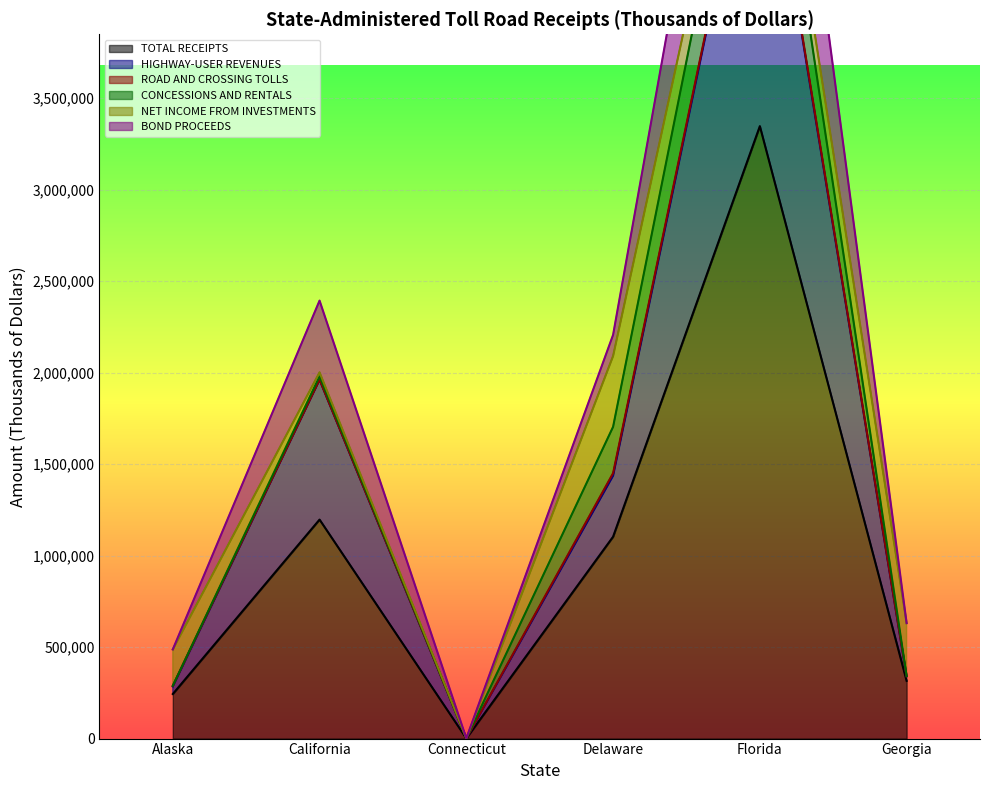

At which label does BOND PROCEEDS first exceed 1450415?

California